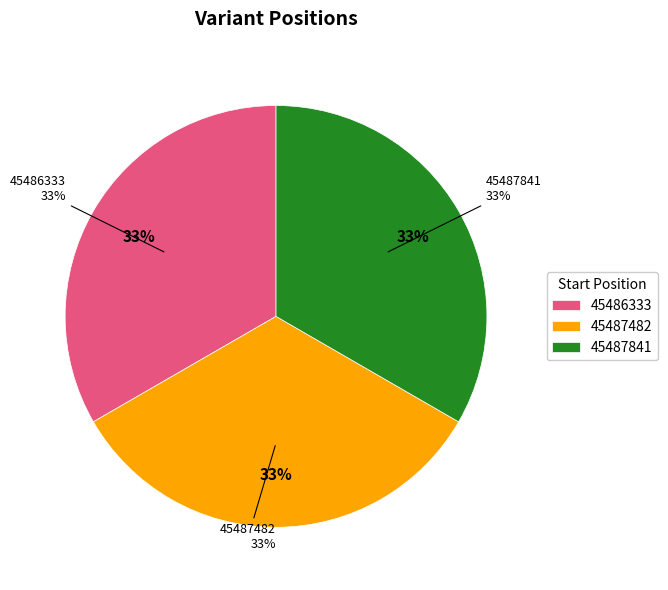

What percentage is the 45486333 slice, to the nearest percent?

33%